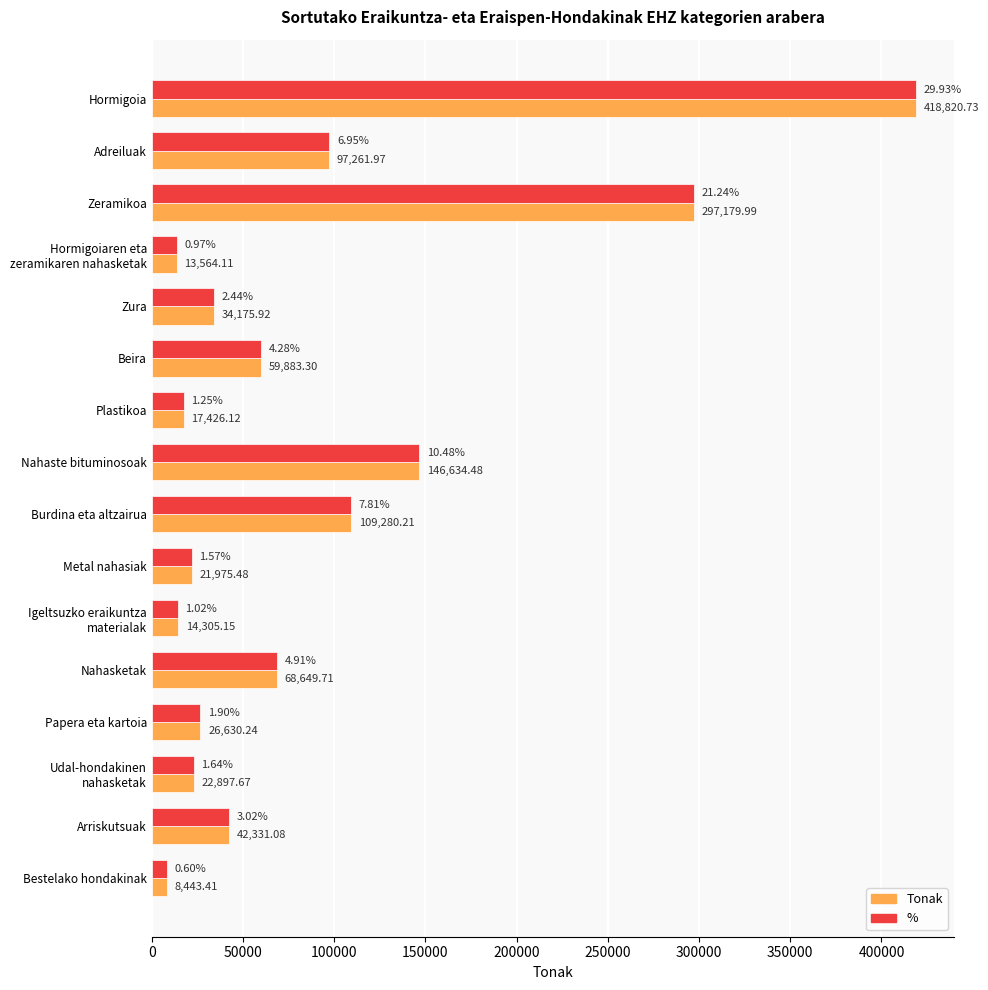

List the labels in order of % value, smallest first.

Bestelako hondakinak, Hormigoiaren eta
zeramikaren nahasketak, Igeltsuzko eraikuntza
materialak, Plastikoa, Metal nahasiak, Udal-hondakinen
nahasketak, Papera eta kartoia, Zura, Arriskutsuak, Beira, Nahasketak, Adreiluak, Burdina eta altzairua, Nahaste bituminosoak, Zeramikoa, Hormigoia